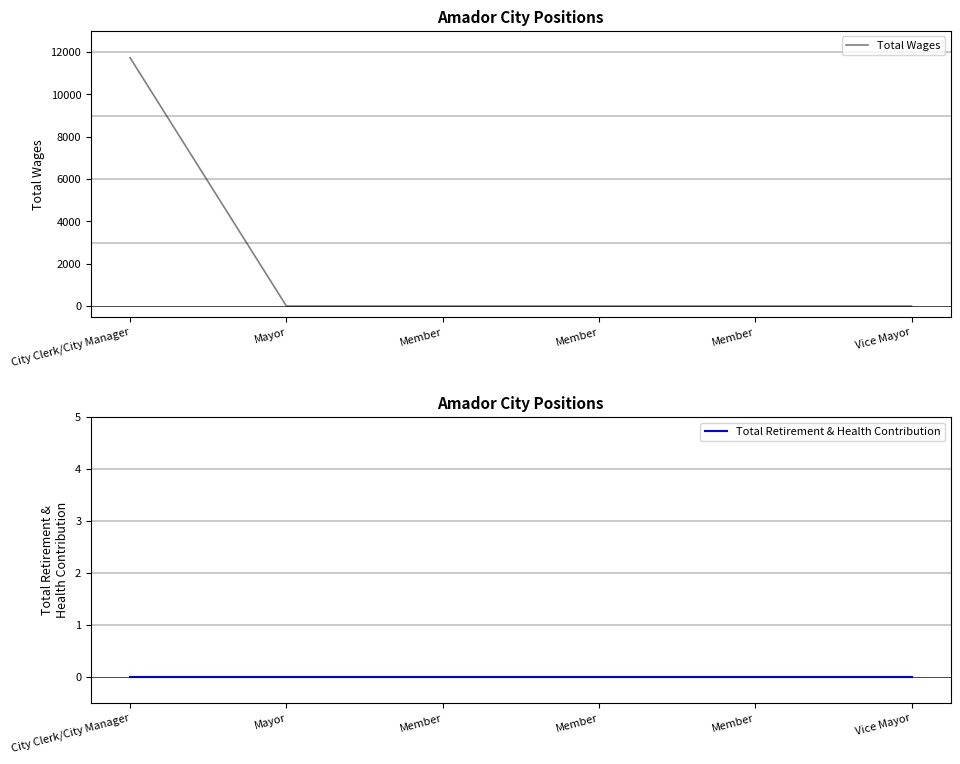

What is the average value of the Total Wages series?

1955